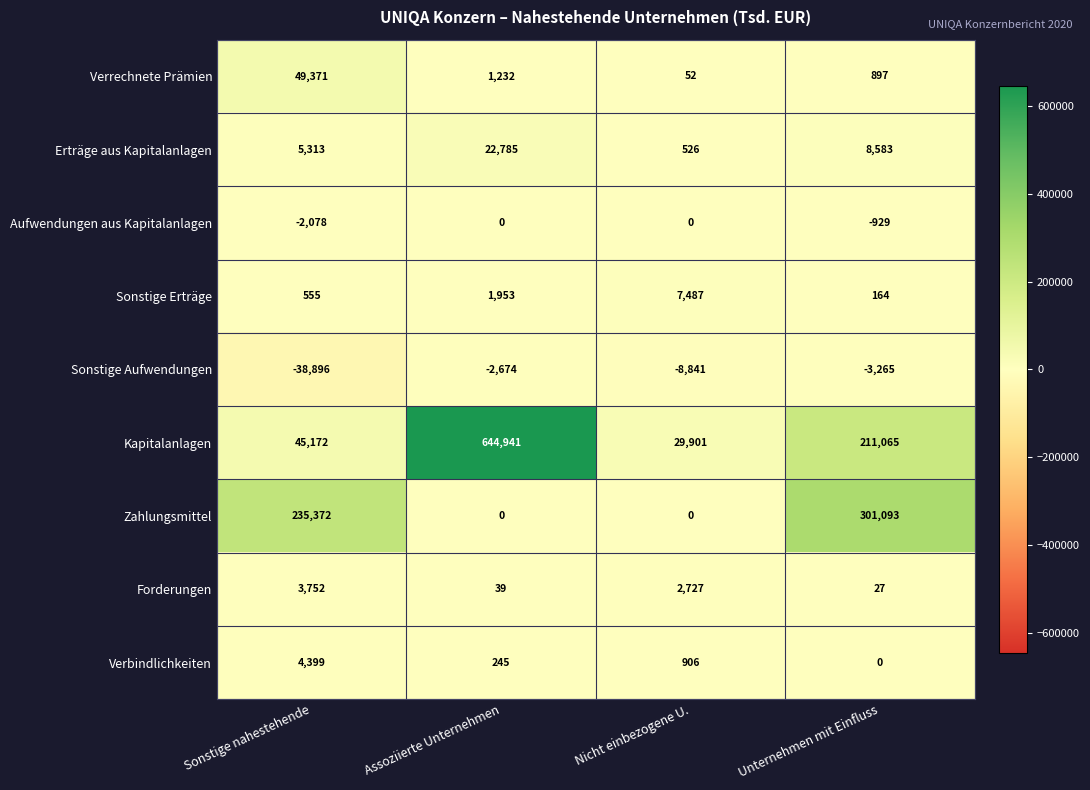

What value does the Aufwendungen aus Kapitalanlagen series have at Sonstige nahestehende, to the nearest 50?

-2100